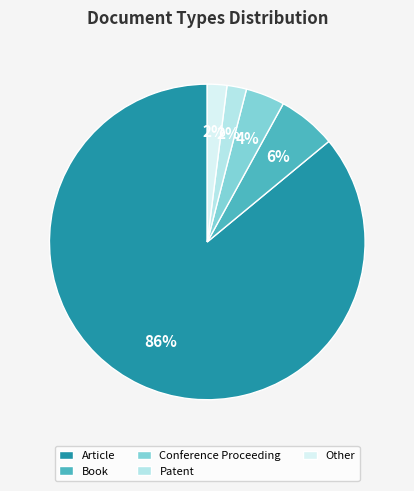

To the nearest percent, what percentage of the pie is Book?

6%